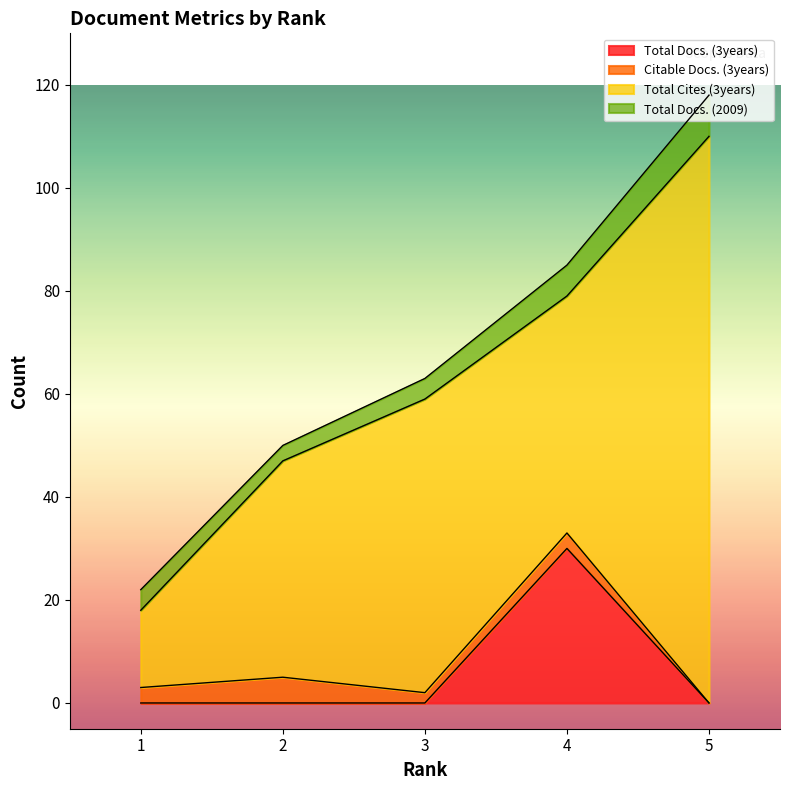

Where does the Total Cites (3years) series first go above 46?

3